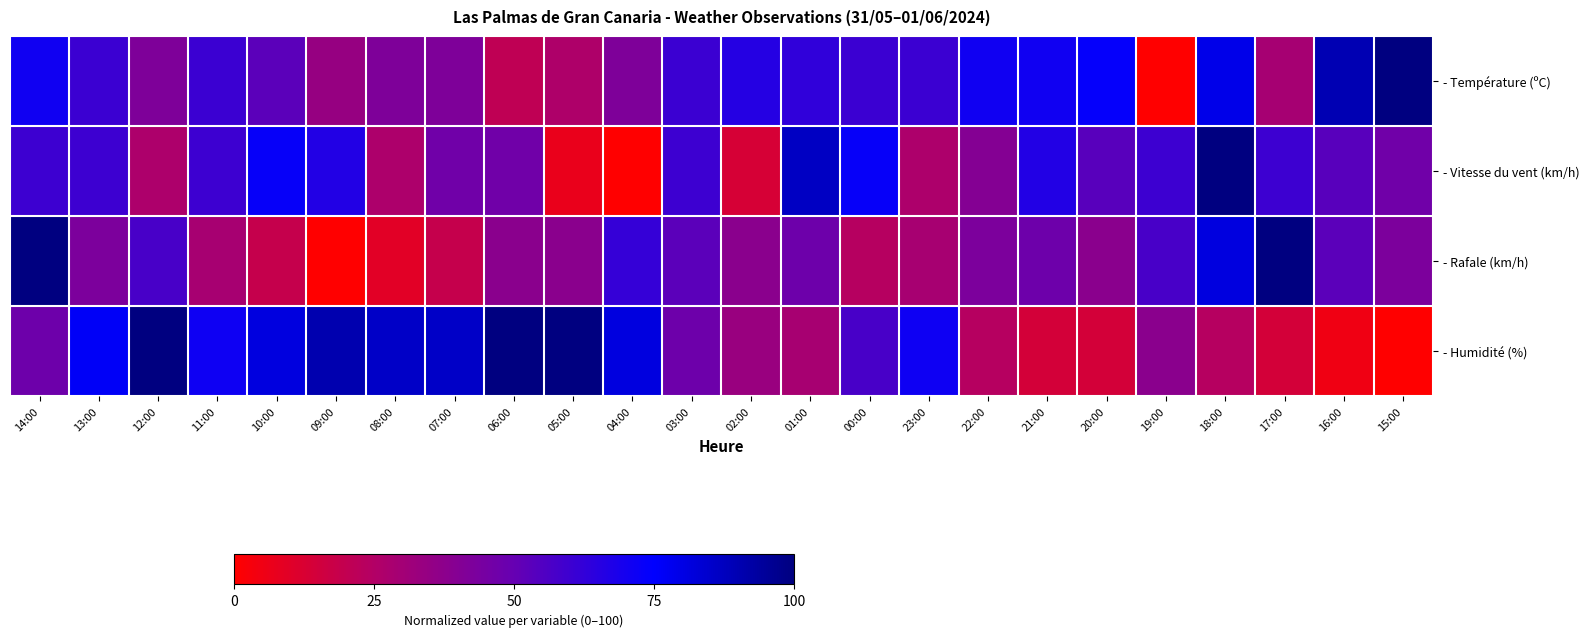

Reading left to right, transcribe all the data shown in this chart.

- Température (ºC): 14:00=71.1	13:00=60.5	12:00=42.1	11:00=60.5	10:00=52.6	09:00=34.2	08:00=42.1	07:00=42.1	06:00=21.1	05:00=26.3	04:00=42.1	03:00=60.5	02:00=65.8	01:00=63.2	00:00=60.5	23:00=60.5	22:00=71.1	21:00=71.1	20:00=73.7	19:00=0.0	18:00=78.9	17:00=28.9	16:00=89.5	15:00=100.0
- Vitesse du vent (km/h): 14:00=60.0	13:00=60.0	12:00=26.7	11:00=60.0	10:00=73.3	09:00=66.7	08:00=26.7	07:00=46.7	06:00=46.7	05:00=6.7	04:00=0.0	03:00=60.0	02:00=13.3	01:00=86.7	00:00=73.3	23:00=26.7	22:00=40.0	21:00=66.7	20:00=53.3	19:00=60.0	18:00=100.0	17:00=60.0	16:00=53.3	15:00=46.7
- Rafale (km/h): 14:00=100.0	13:00=42.9	12:00=57.1	11:00=28.6	10:00=19.0	09:00=0.0	08:00=9.5	07:00=19.0	06:00=38.1	05:00=38.1	04:00=61.9	03:00=52.4	02:00=38.1	01:00=47.6	00:00=23.8	23:00=28.6	22:00=42.9	21:00=47.6	20:00=38.1	19:00=57.1	18:00=81.0	17:00=100.0	16:00=52.4	15:00=42.9
- Humidité (%): 14:00=47.6	13:00=76.2	12:00=100.0	11:00=71.4	10:00=81.0	09:00=90.5	08:00=85.7	07:00=85.7	06:00=100.0	05:00=100.0	04:00=81.0	03:00=47.6	02:00=33.3	01:00=28.6	00:00=57.1	23:00=71.4	22:00=23.8	21:00=14.3	20:00=14.3	19:00=38.1	18:00=23.8	17:00=14.3	16:00=4.8	15:00=0.0